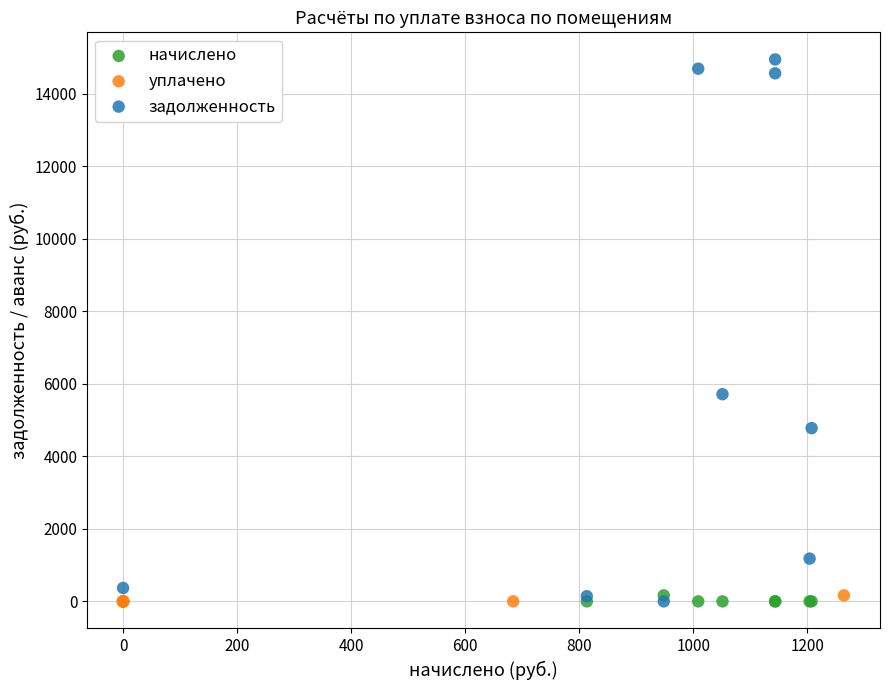

What are all the series names shown in the legend?

начислено, уплачено, задолженность